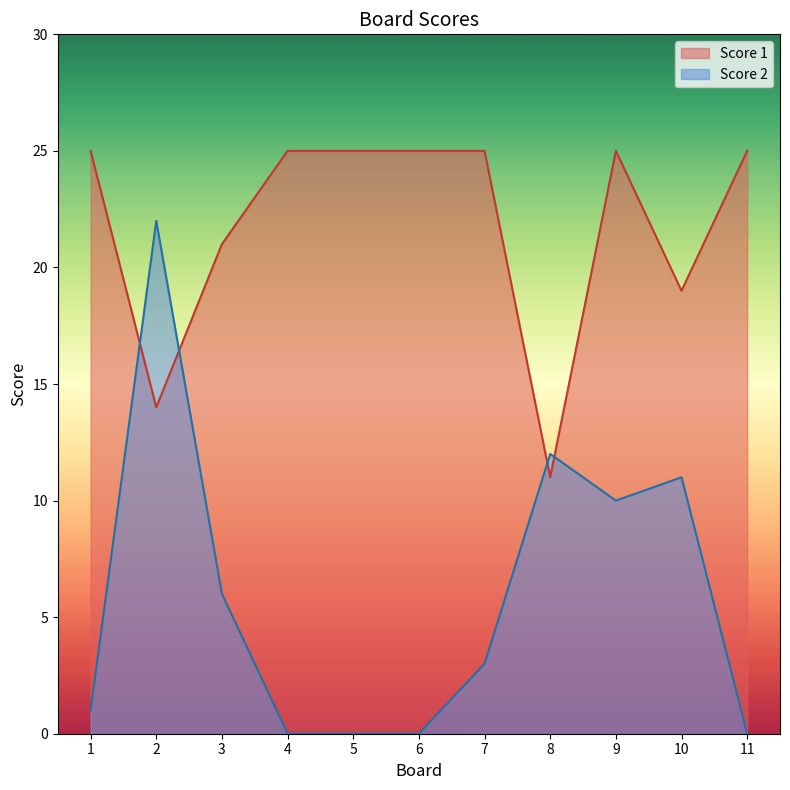

Does the chart display data point markers on the line(s)?

No